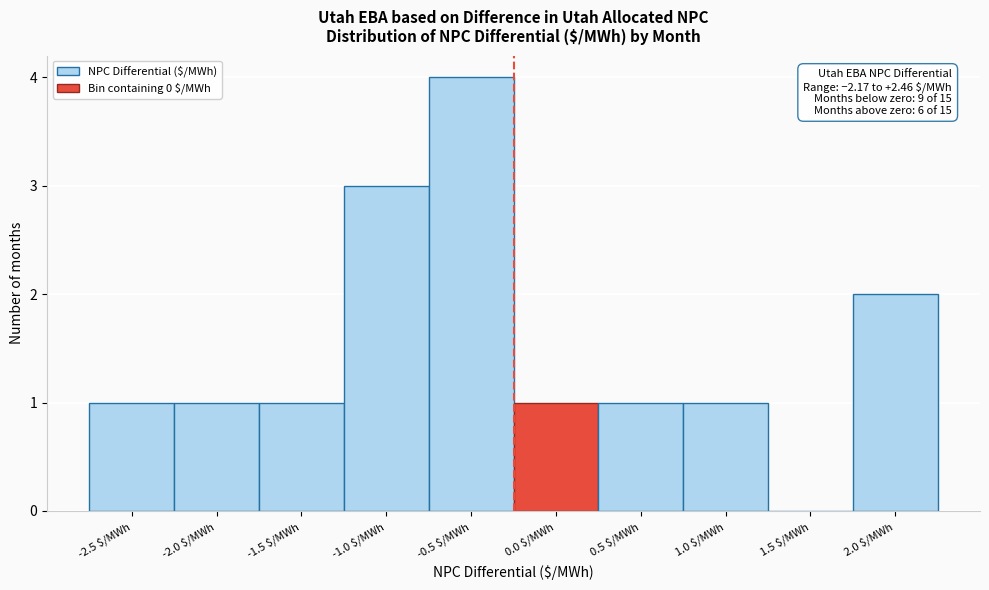

The value at -0.5 $/MWh is 7. True or false?

False